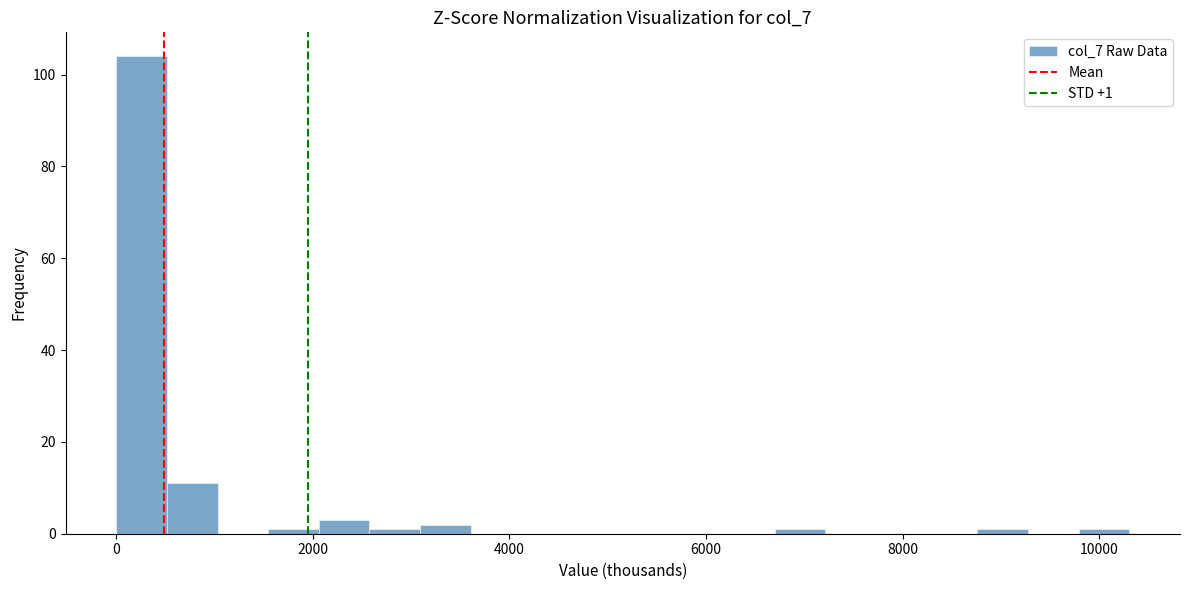

Read against the x-axis, roughly where is the centre of the tallest bar?

200